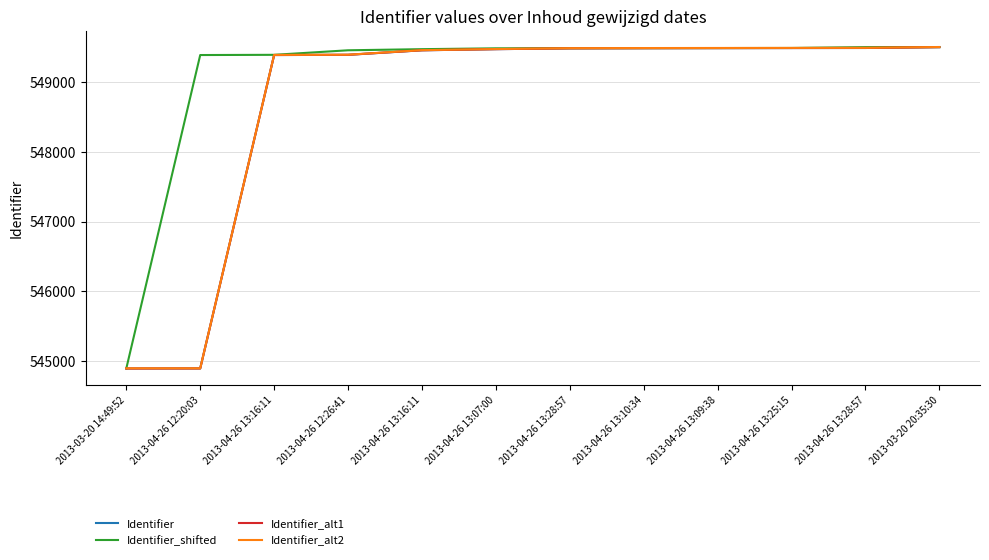

What is the sum of the Identifier_alt1 values at 2013-03-20 14:49:52 and 2013-04-26 13:25:15?

1094380